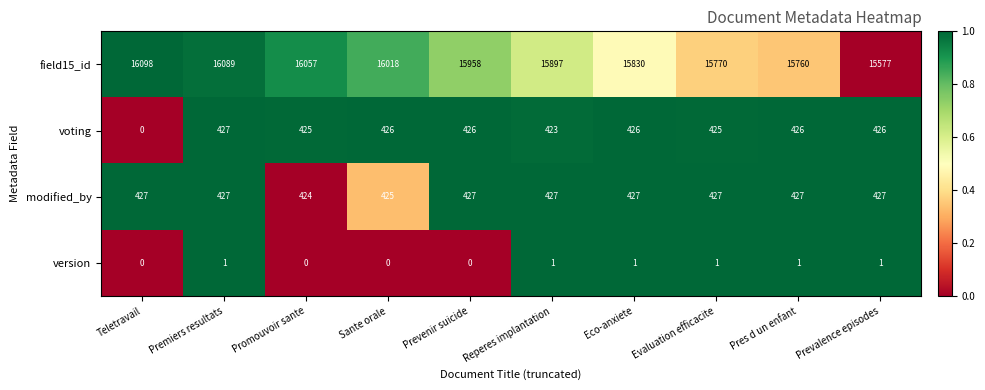

What is the difference between the maximum and minimum values in the voting series?

427